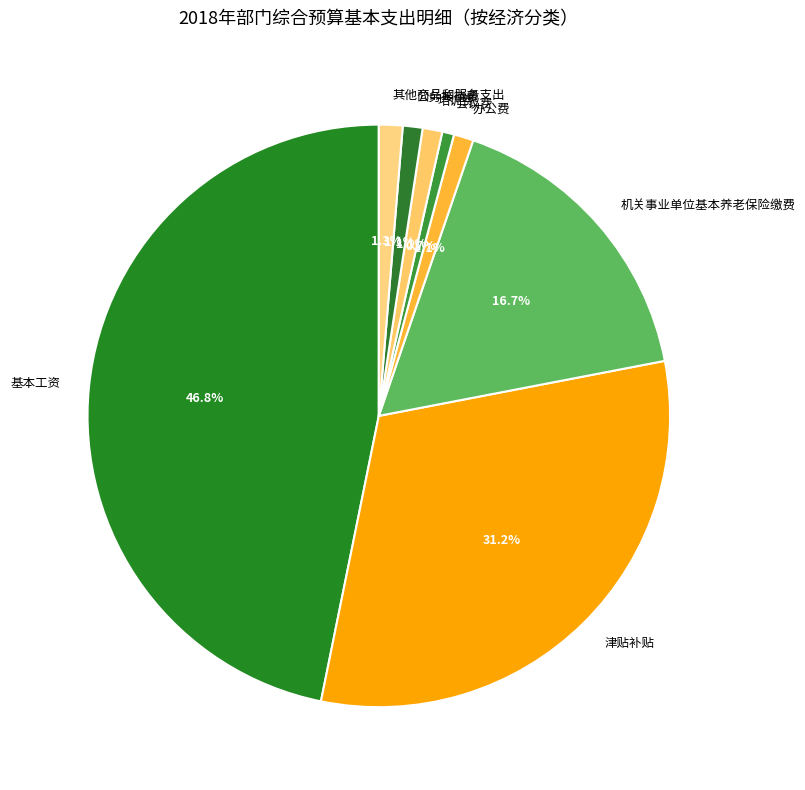

Which slice is the largest?

基本工资